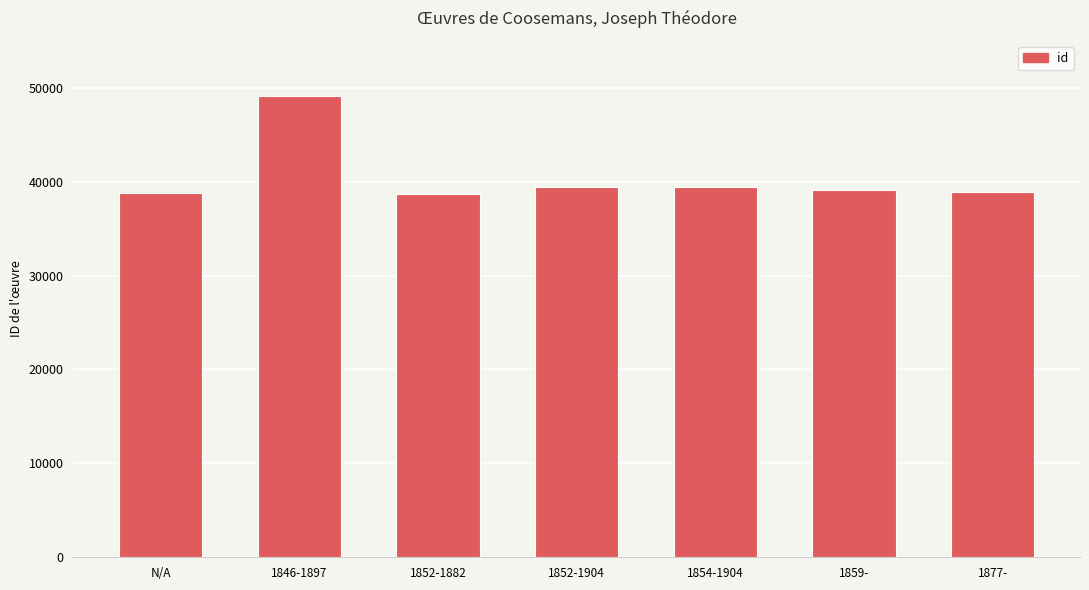

Where does the data first go above 39076?

1846-1897